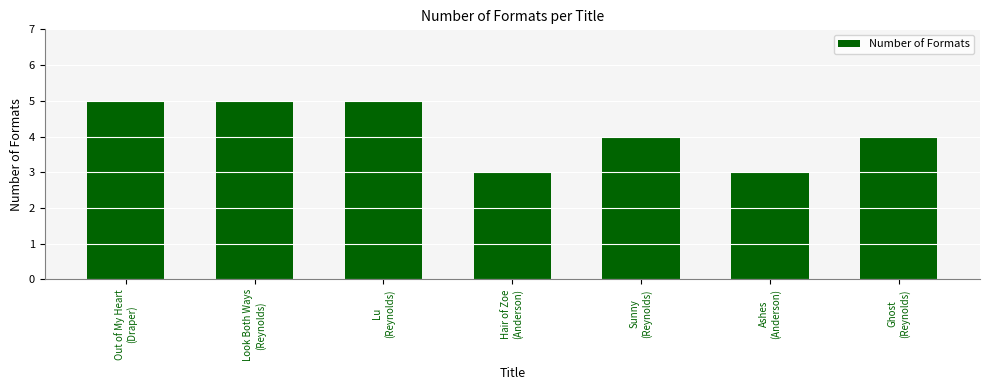

What is the greatest value displayed?

5